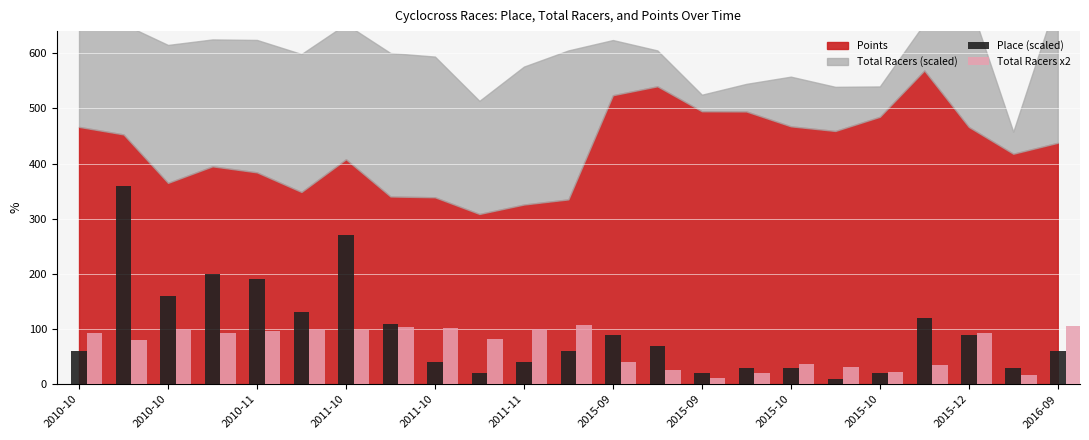

What is the greatest value displayed?

360